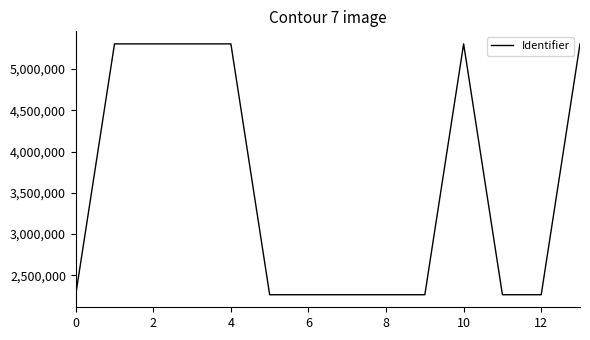

True or false: there are more than 0 points higher than both neighbors.

True